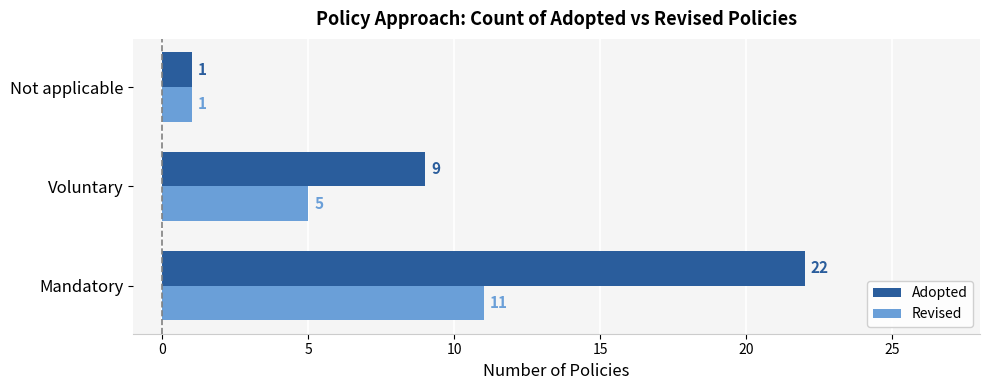

How many data points in Revised are less than 5?

1